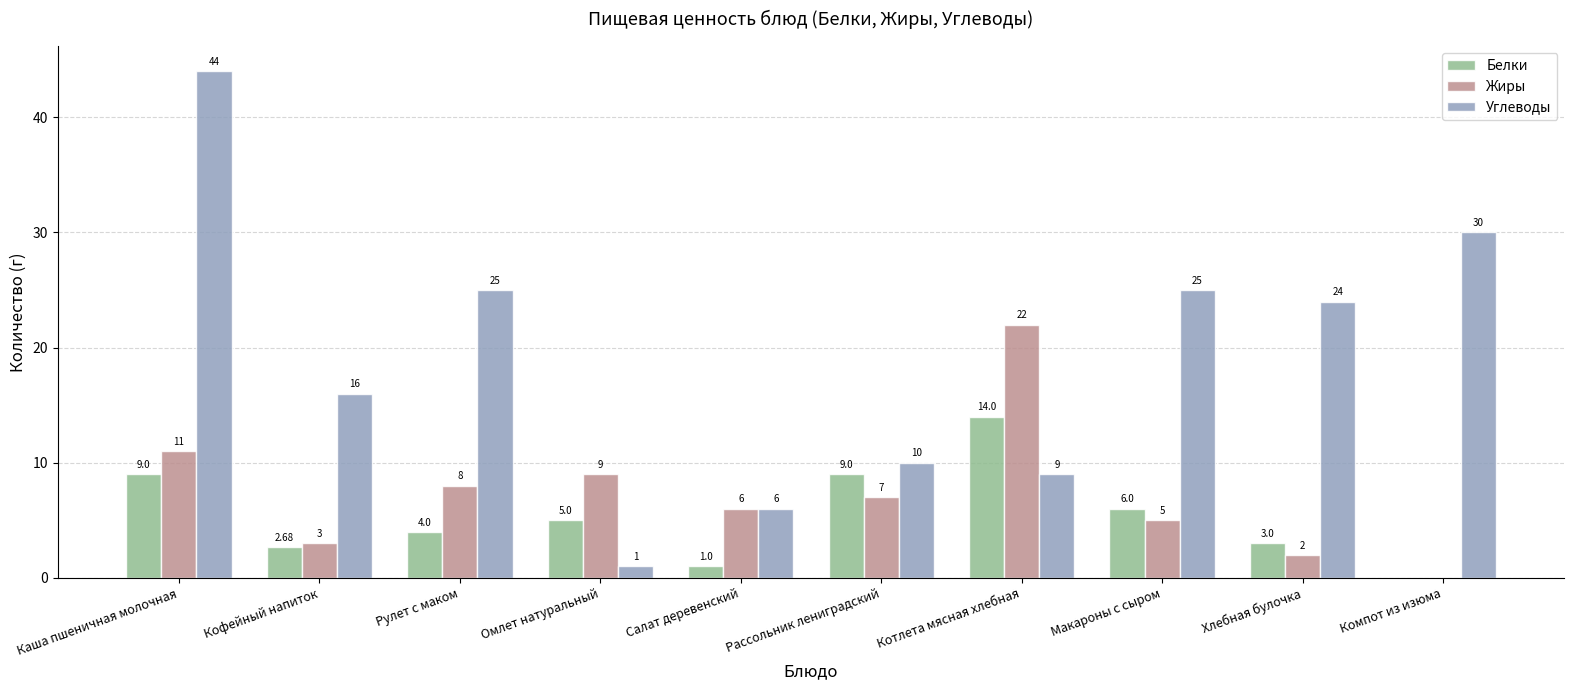

At which label does Жиры reach its peak?

Котлета мясная хлебная